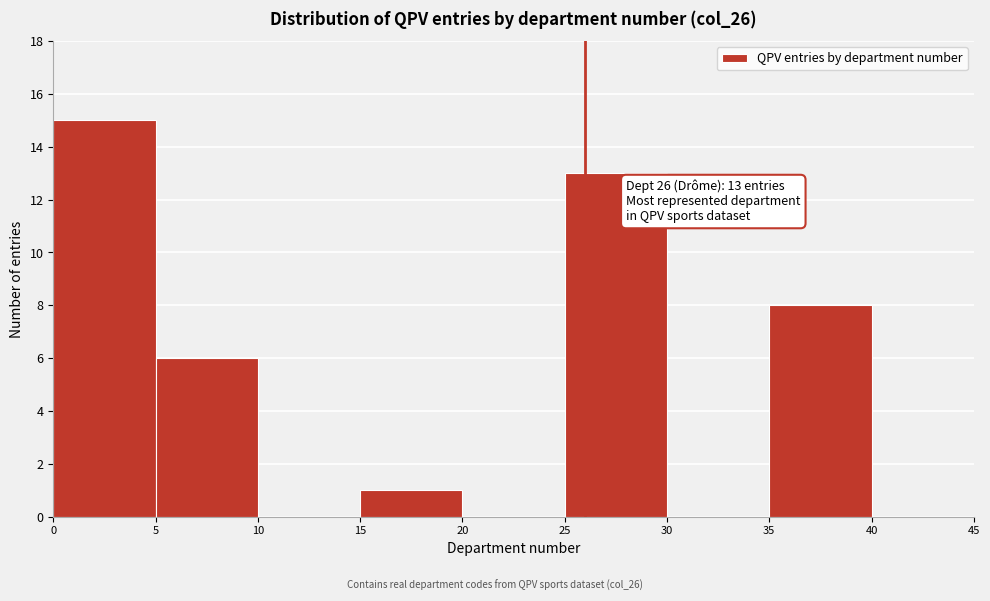

Which range on the x-axis has the tallest bar?

0 to 5